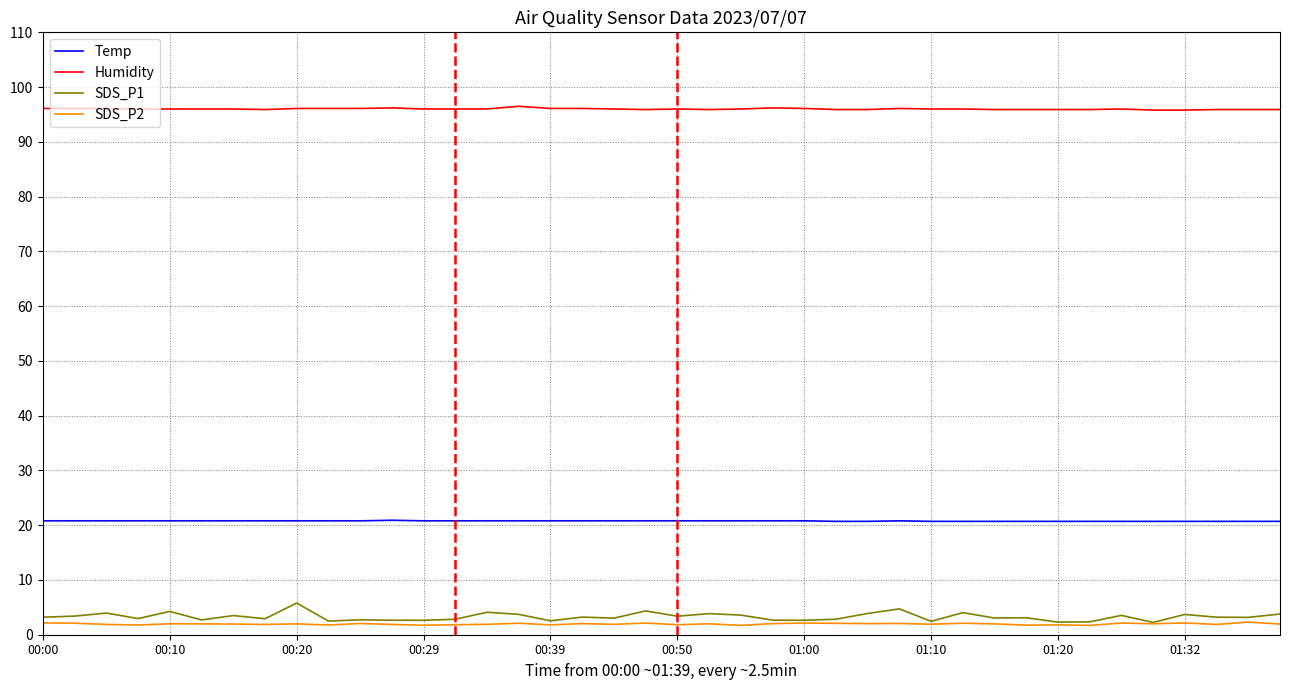

Which series has the largest total across all categories?

Humidity